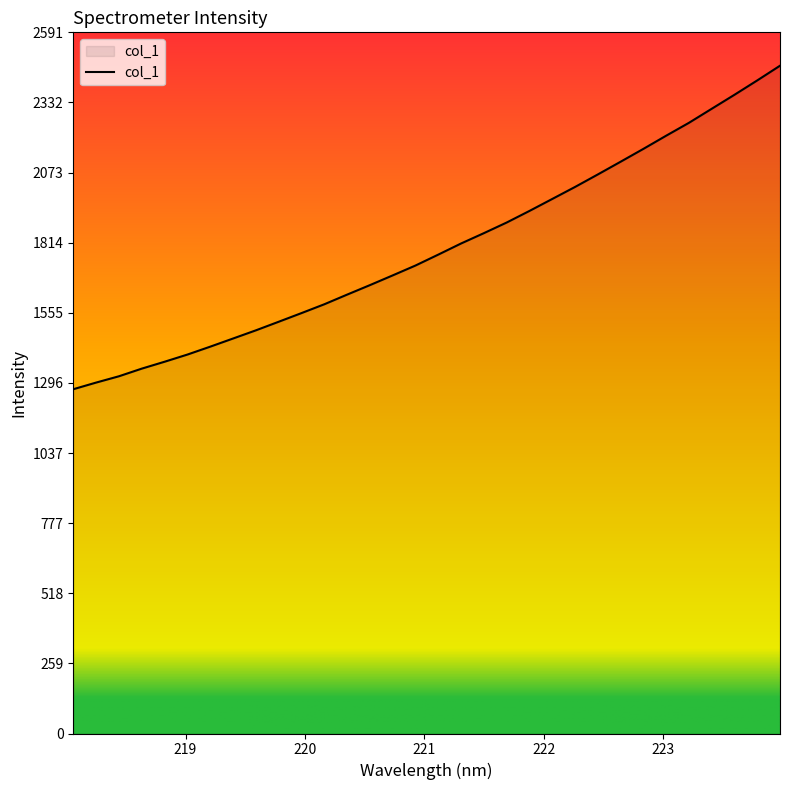

What is the difference between the maximum and minimum values?

1195.6